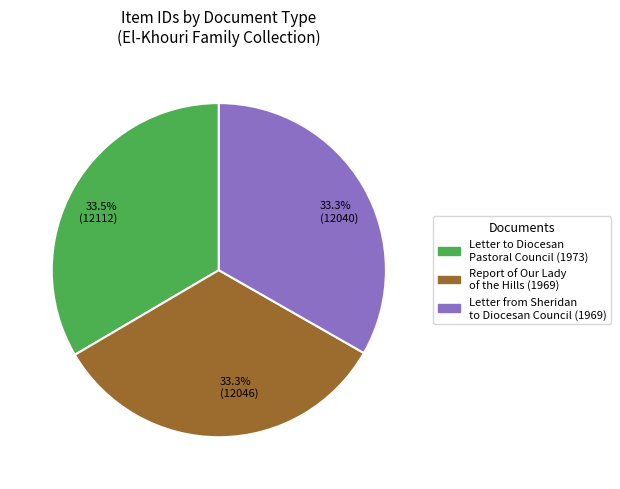

What portion of the pie excludes 33.3% (12040)?

66.7%